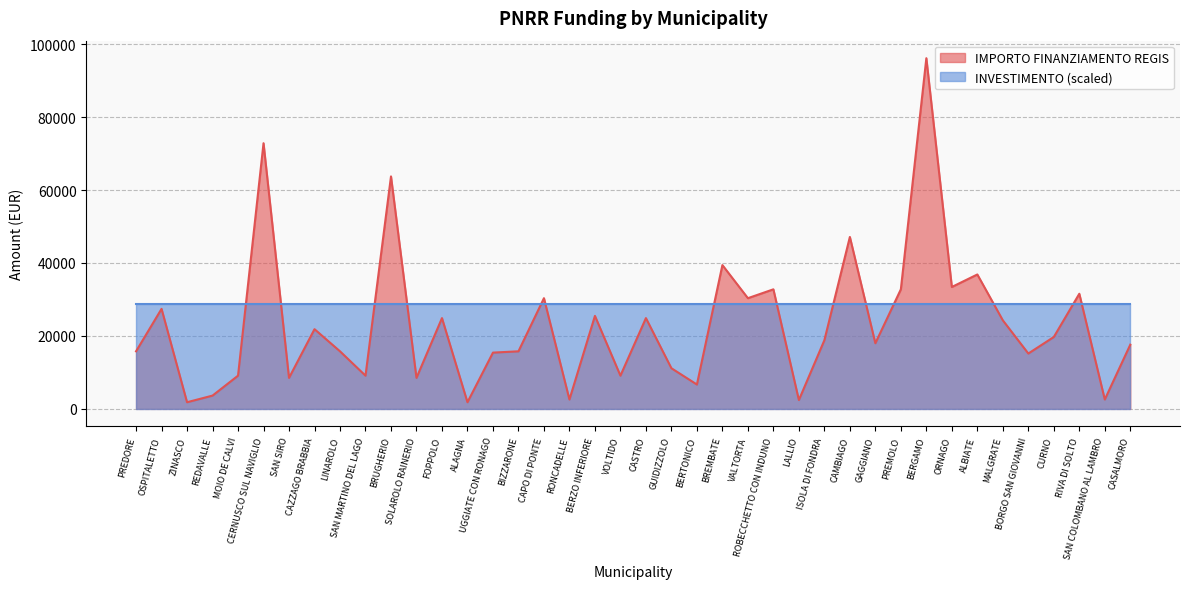

True or false: the data has more than 2 interior local peaks.

True